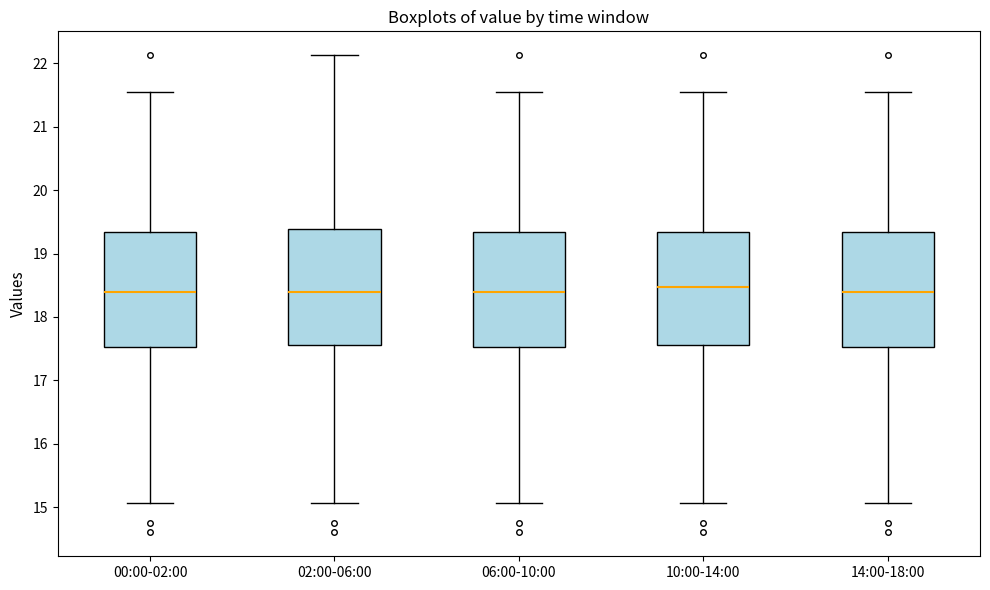

Reading left to right, transcribe this box plot: for each box, give where its median line is, the range the box spans, and where its two whiskers end, as read against the y-axis. The values are not printed on the chart, so give them approximately, as read against the axis.

00:00-02:00: median 18.4, box 17.5 to 19.3, whiskers 15.1 to 21.6
02:00-06:00: median 18.4, box 17.6 to 19.4, whiskers 15.1 to 22.1
06:00-10:00: median 18.4, box 17.5 to 19.3, whiskers 15.1 to 21.6
10:00-14:00: median 18.5, box 17.6 to 19.3, whiskers 15.1 to 21.6
14:00-18:00: median 18.4, box 17.5 to 19.3, whiskers 15.1 to 21.6